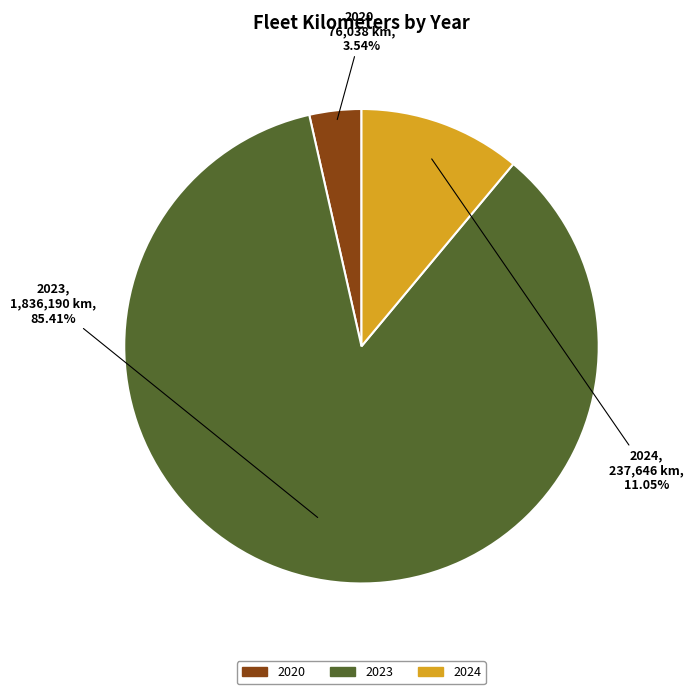

Is there a majority slice in this chart?

Yes